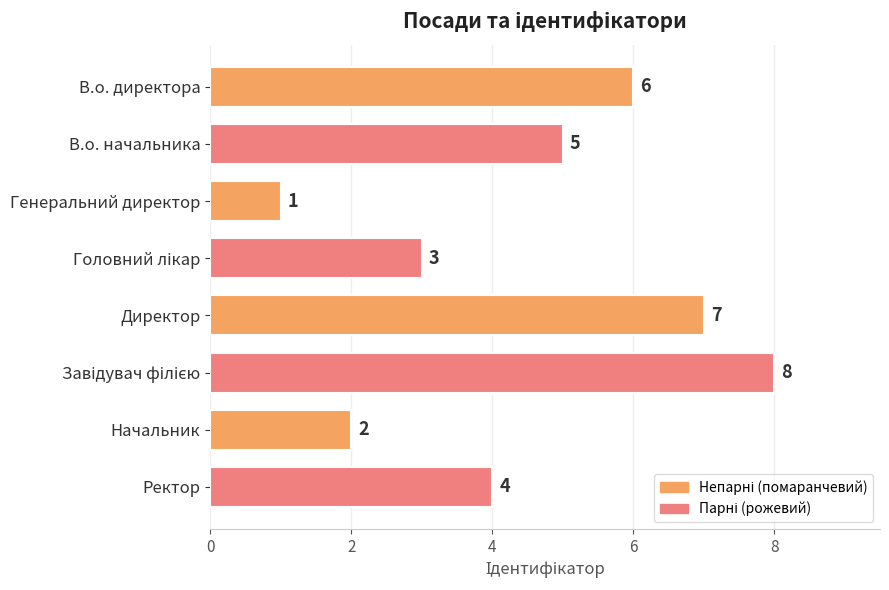

Reading top to bottom, what are all the values shown in this chart?

6	5	1	3	7	8	2	4